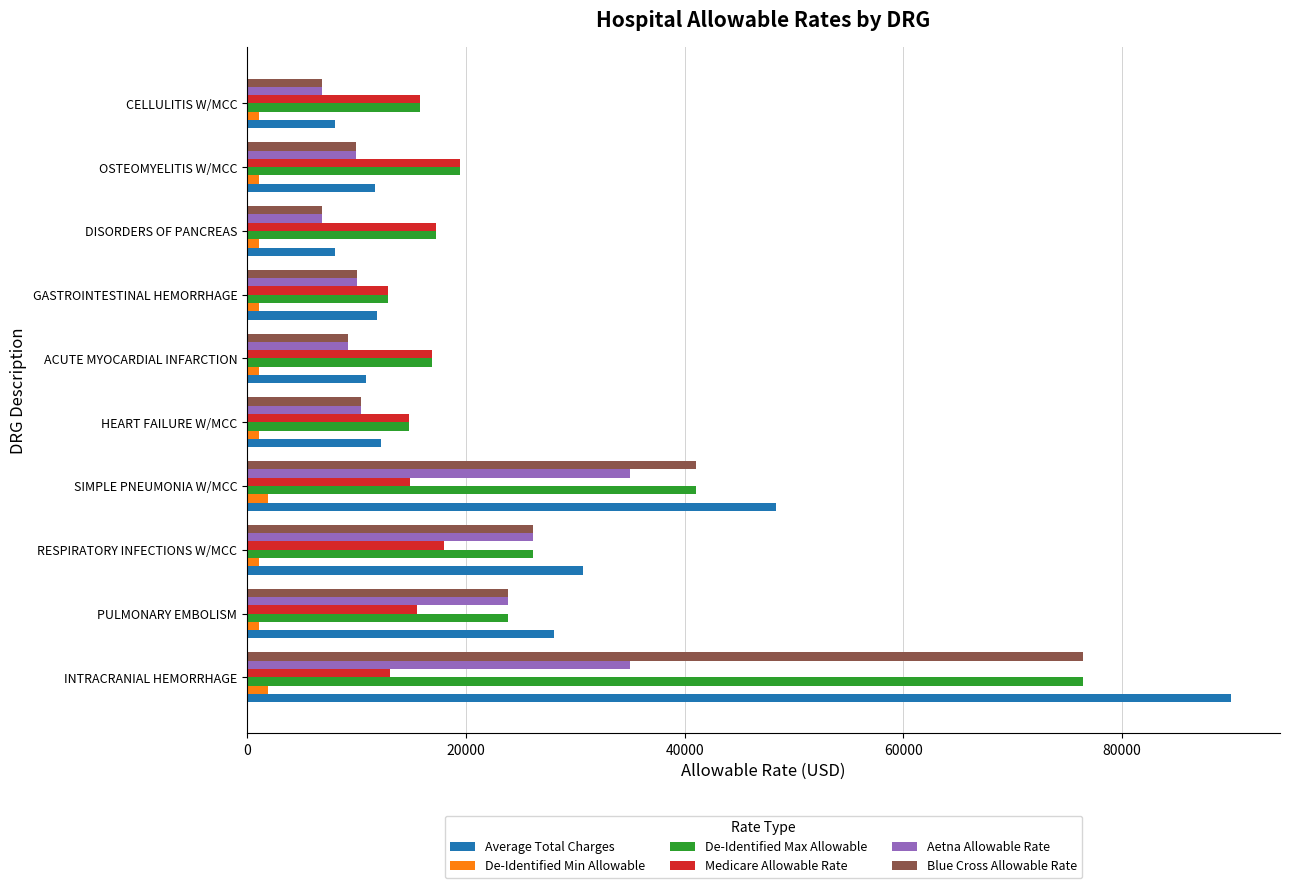

Is it true that Blue Cross Allowable Rate equals 6817.7 at DISORDERS OF PANCREAS?

True